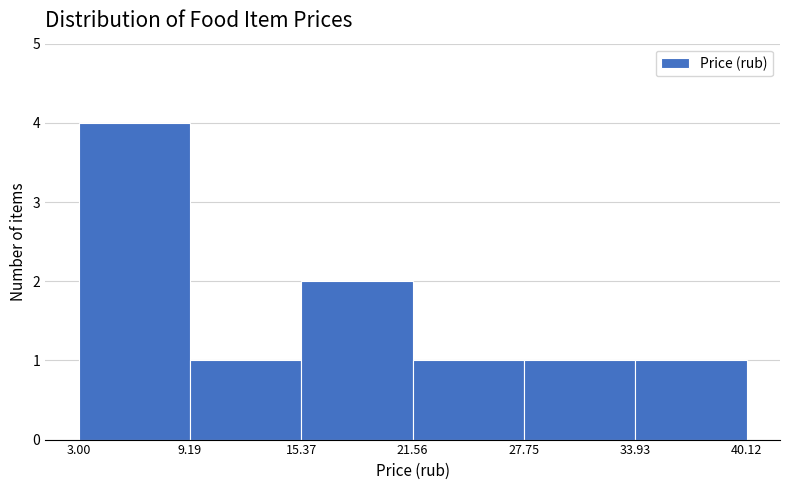

What is the height of the bar covering 21.56 to 27.75 on the x-axis? The values are not printed on the chart, so give them approximately, as read against the axis.

1